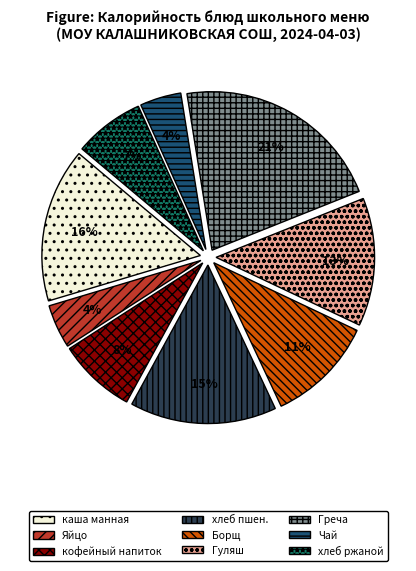

True or false: Чай accounts for 4% of the total.

True